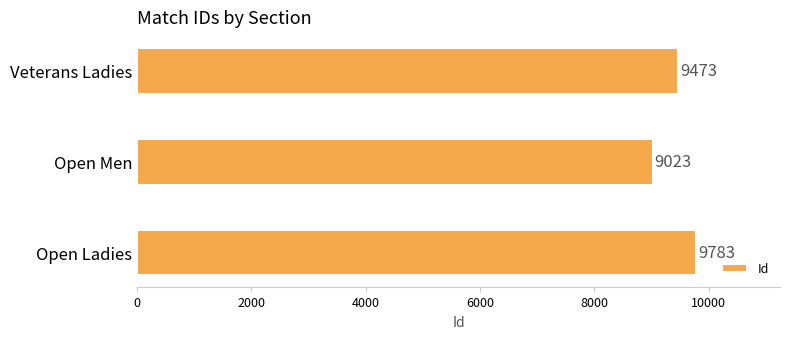

How many categories are shown in the chart?

3